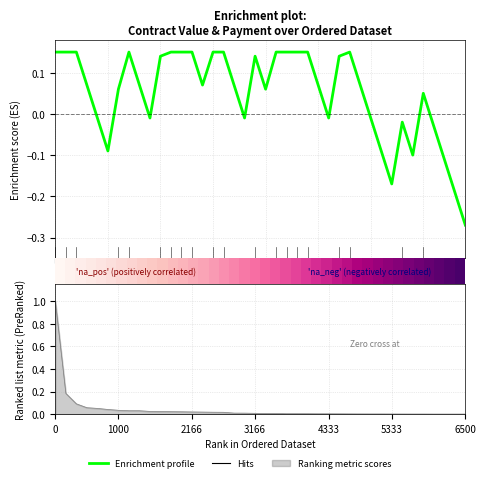

At how many categories does at least one series exceed 0?

40